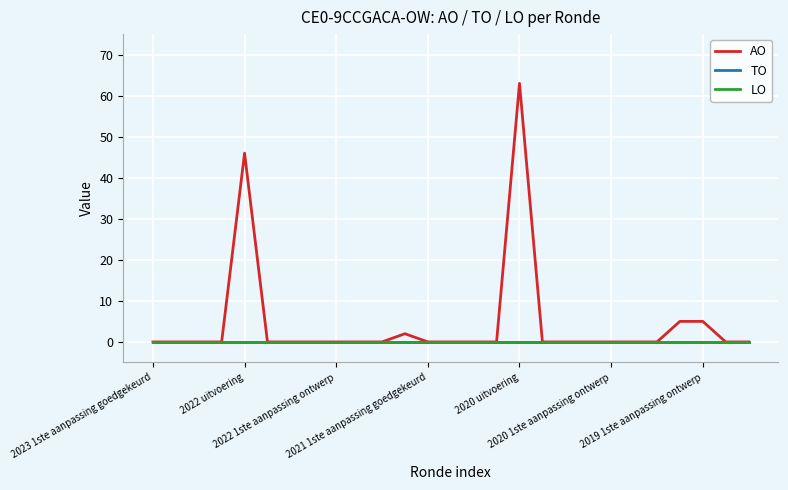

Does the chart have visible grid lines?

Yes